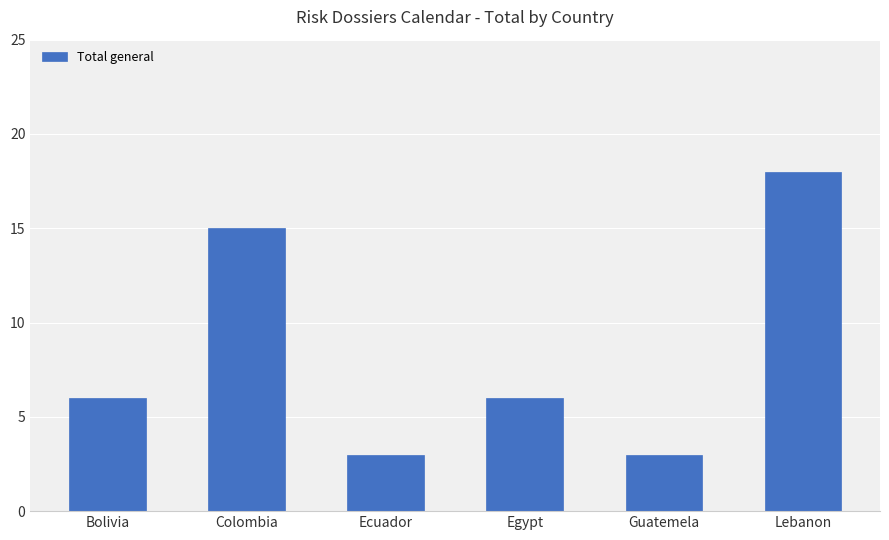

Reading right to left, what are all the values shown in this chart?

18	3	6	3	15	6